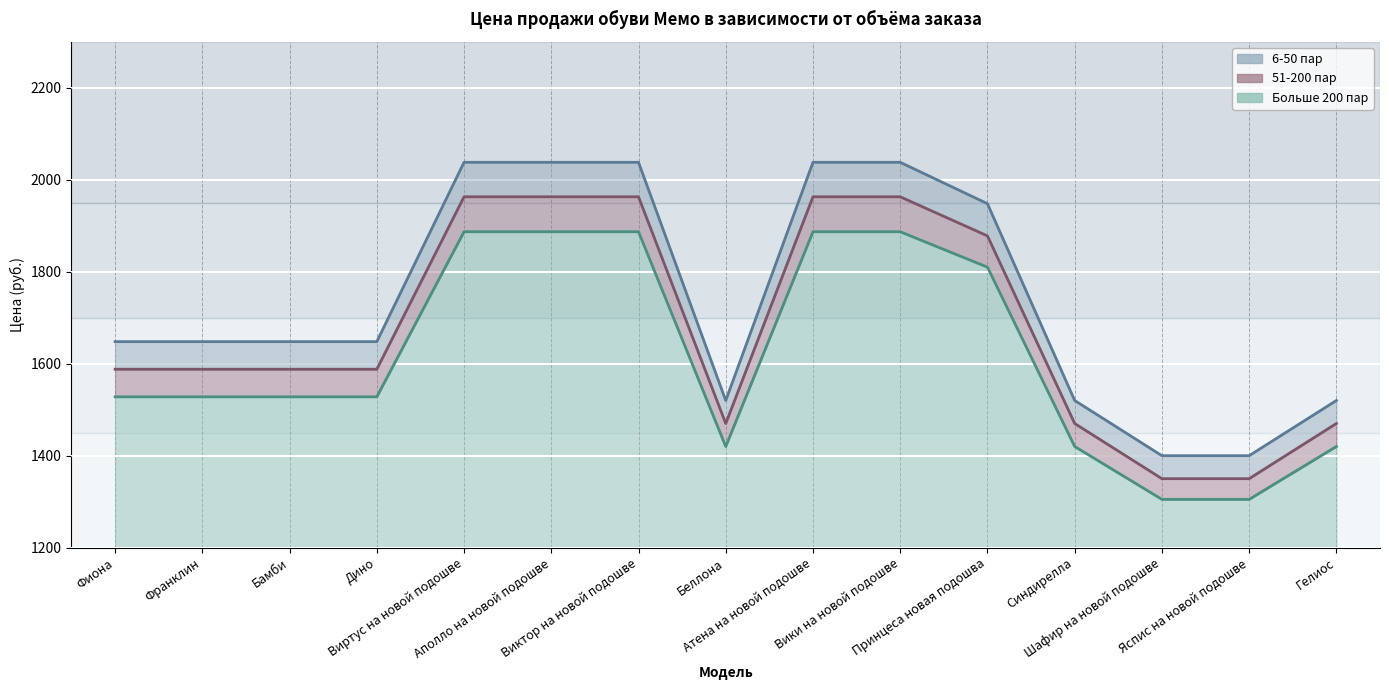

What is the highest value of the 51-200 пар series?

1963